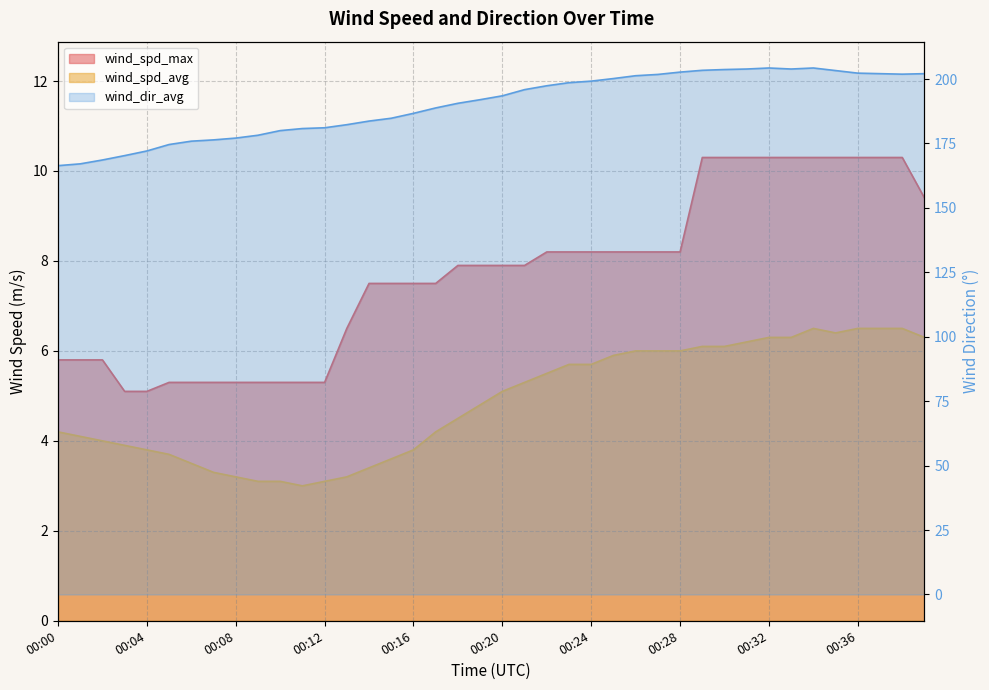

Which series has the widest spread of values?

wind_dir_avg